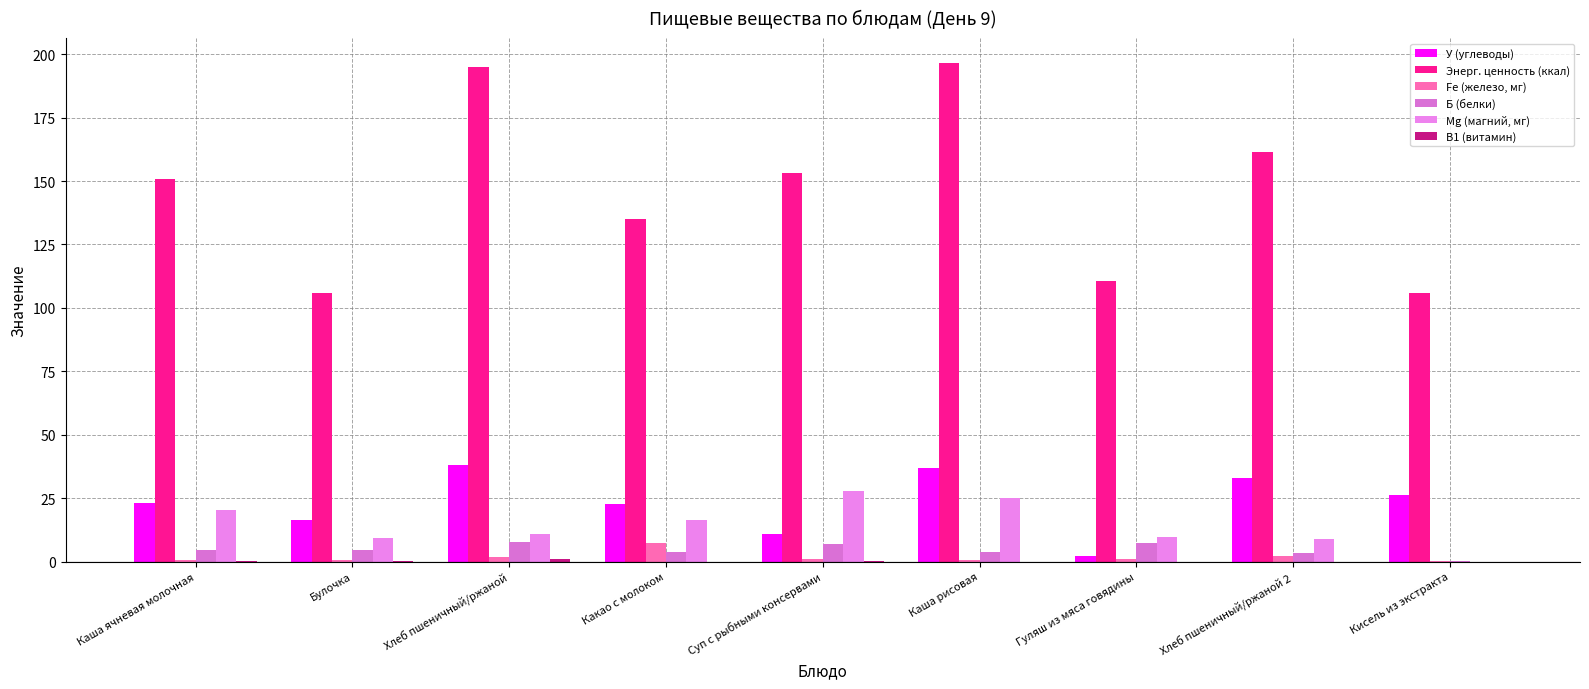

Count the number of categories in the chart.

9